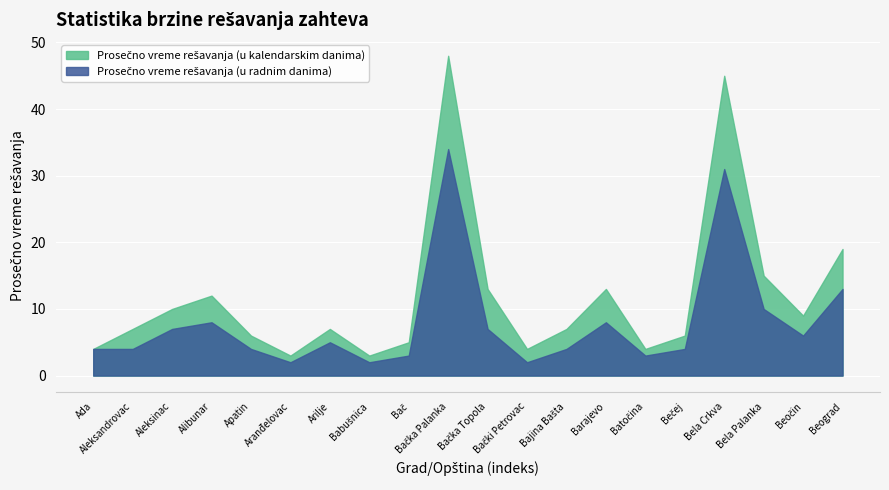

The Prosečno vreme rešavanja (u radnim danima) series shows 9 at Bačka Palanka. True or false?

False